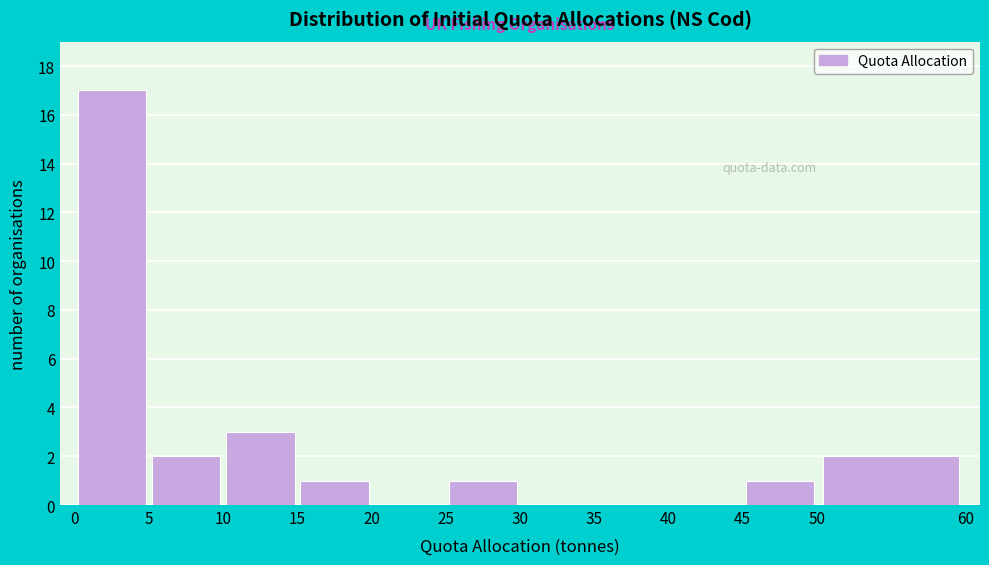

Reading left to right, list every bar in this chart as the range it spans on the x-axis followed by its height. The values are not printed on the chart, so give them approximately, as read against the axis.

0 to 5: 17
5 to 10: 2
10 to 15: 3
15 to 20: 1
20 to 25: 0
25 to 30: 1
30 to 35: 0
35 to 40: 0
40 to 45: 0
45 to 50: 1
50 to 60: 2